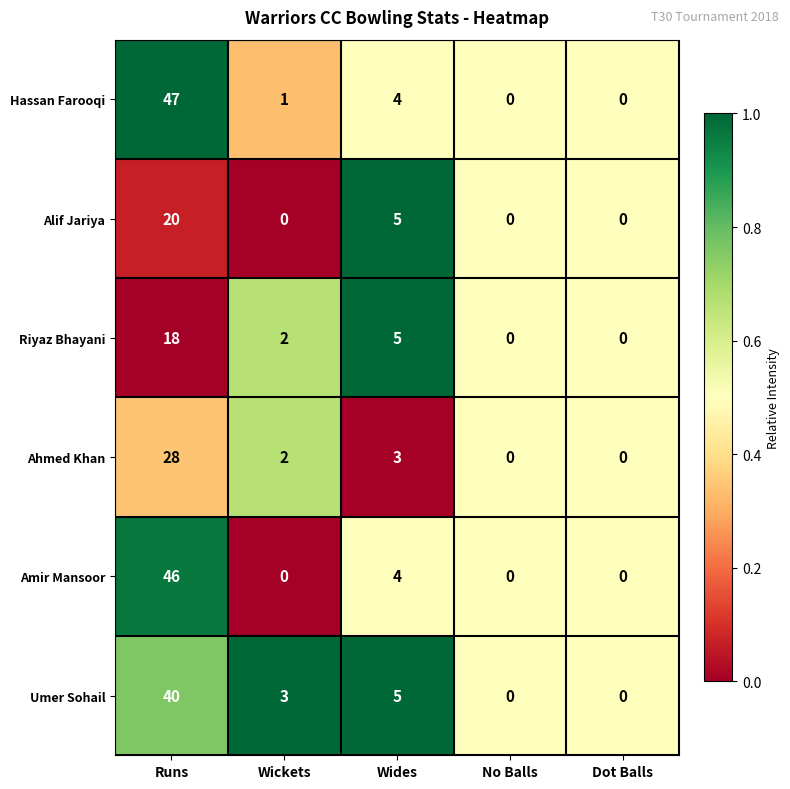

Reading left to right, extract all data points from this chart.

Hassan Farooqi: 47	1	4	0	0
Alif Jariya: 20	0	5	0	0
Riyaz Bhayani: 18	2	5	0	0
Ahmed Khan: 28	2	3	0	0
Amir Mansoor: 46	0	4	0	0
Umer Sohail: 40	3	5	0	0